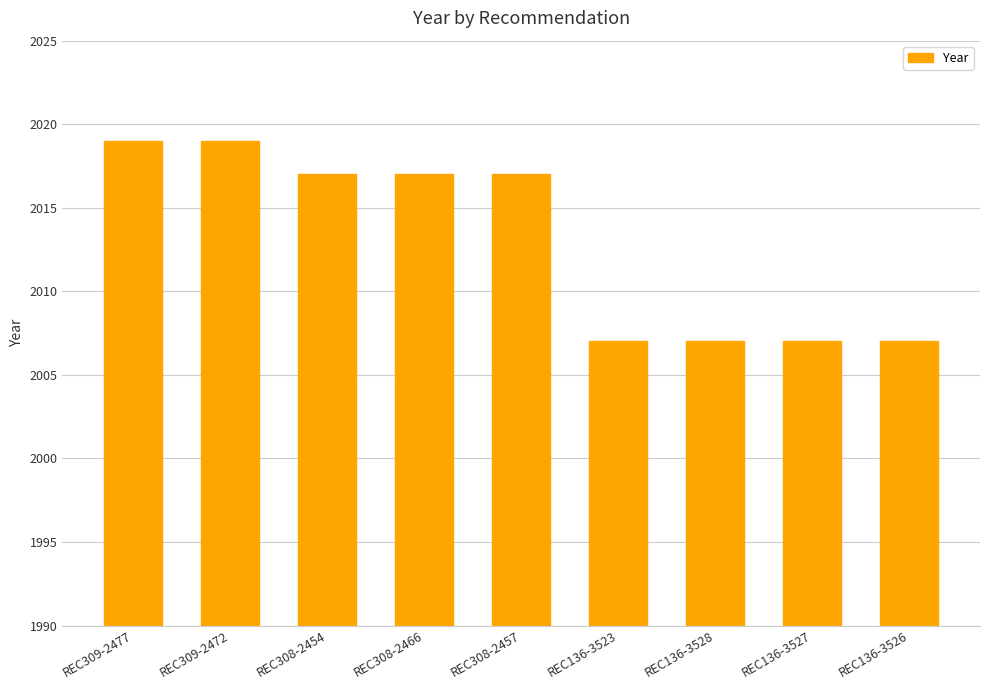

The chart shows a value of 832 at REC136-3527. True or false?

False